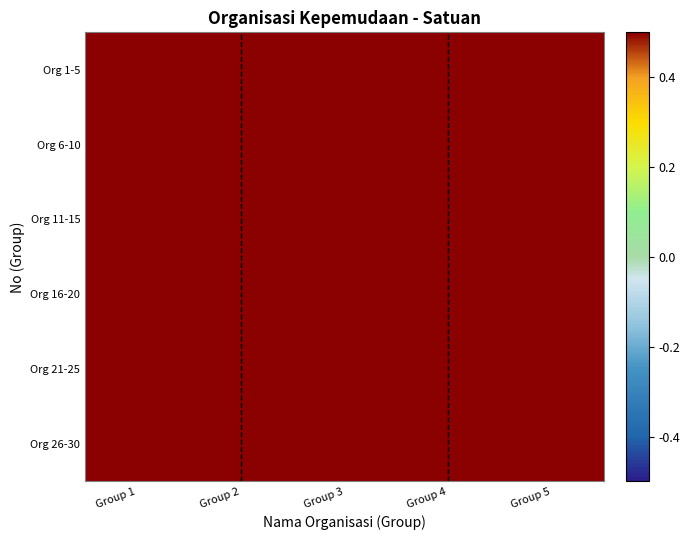

Reading left to right, transcribe all the data shown in this chart.

Org 1-5: Group 1=0.9	Group 2=1.5	Group 3=1.2	Group 4=1.1	Group 5=0.7
Org 6-10: Group 1=0.7	Group 2=0.6	Group 3=1.4	Group 4=1.1	Group 5=1.2
Org 11-15: Group 1=0.5	Group 2=1.5	Group 3=1.3	Group 4=0.7	Group 5=0.7
Org 16-20: Group 1=0.7	Group 2=0.8	Group 3=1.0	Group 4=0.9	Group 5=0.8
Org 21-25: Group 1=1.1	Group 2=0.6	Group 3=0.8	Group 4=0.9	Group 5=1.0
Org 26-30: Group 1=1.3	Group 2=0.7	Group 3=1.0	Group 4=1.1	Group 5=0.5